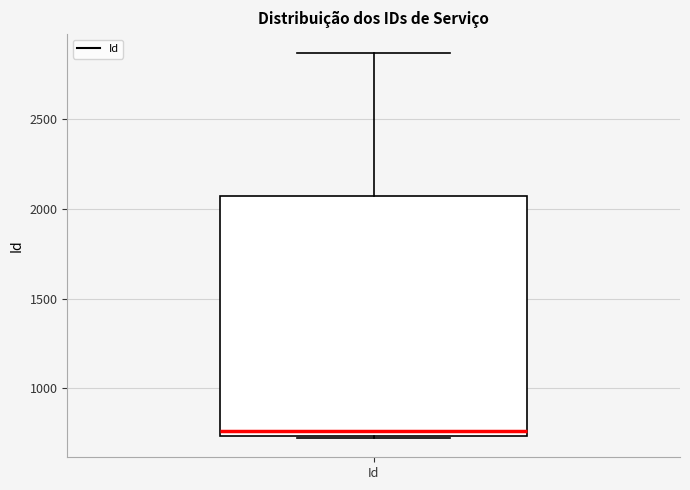

Where is the upper edge of the box for Id on the y-axis? The values are not printed on the chart, so give them approximately, as read against the axis.

2050